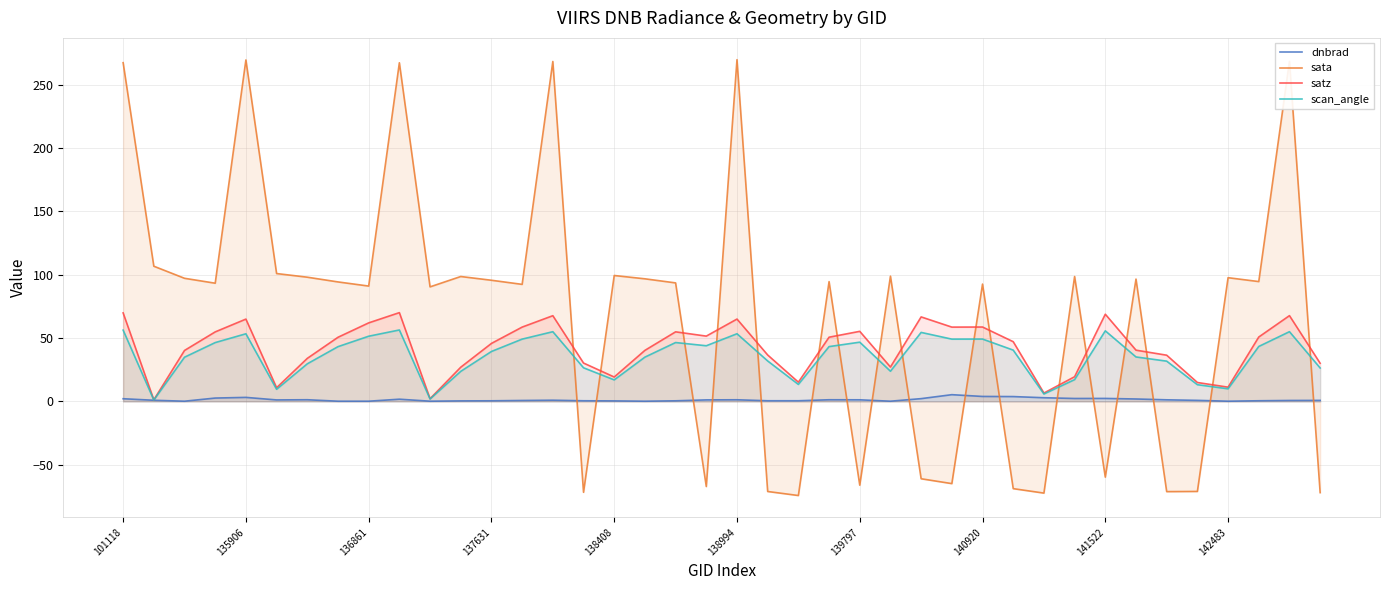

Which series has the widest spread of values?

sata